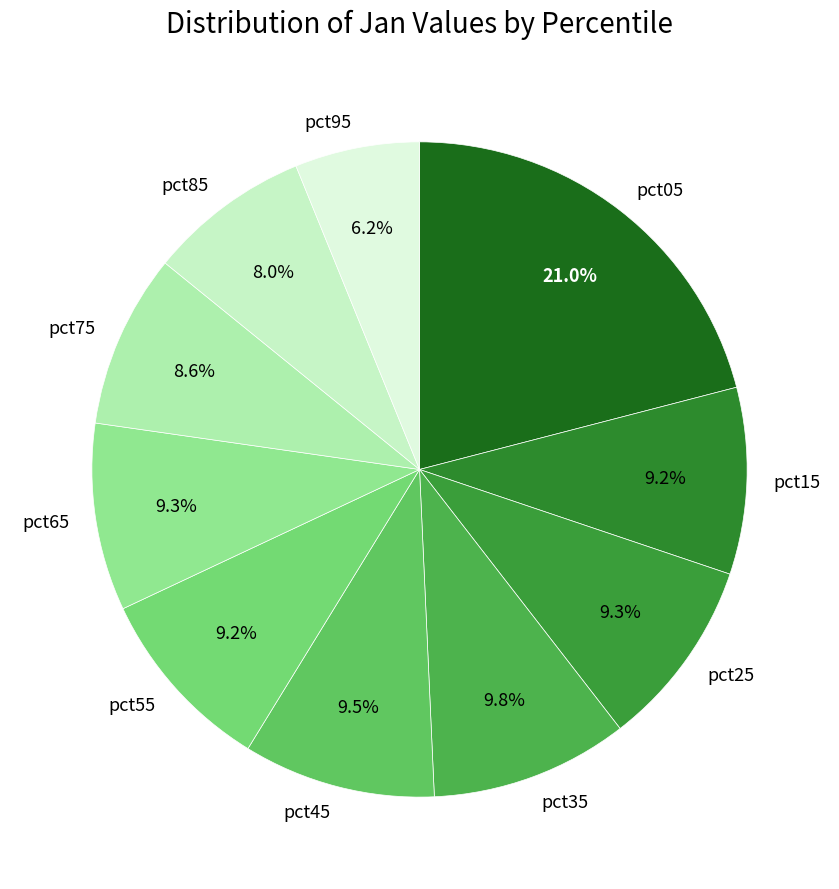

Does any single category account for the majority?

No